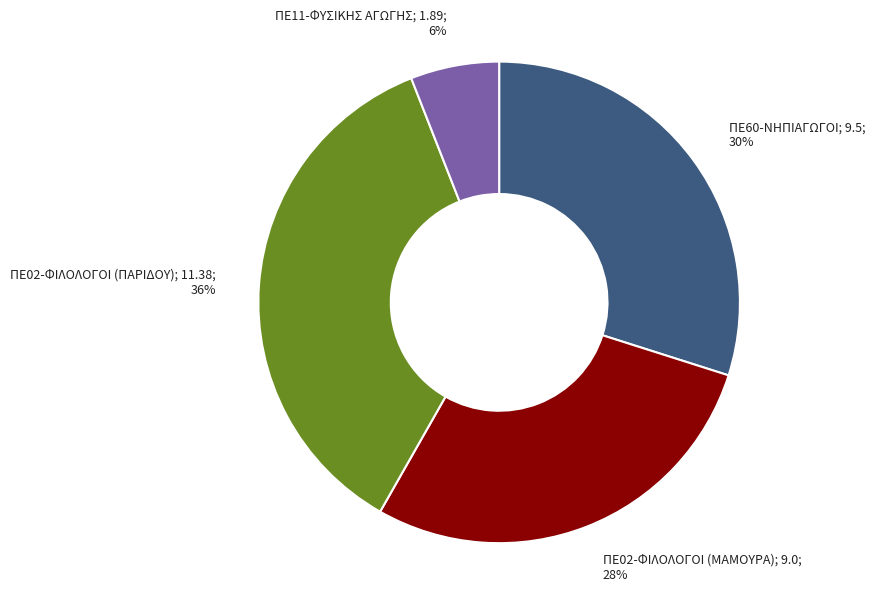

How many slices are in this pie chart?

4